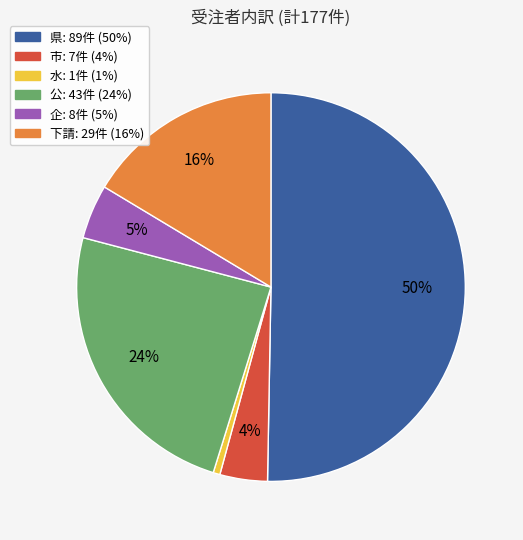

Which has a higher value, 下請 or 水?

下請